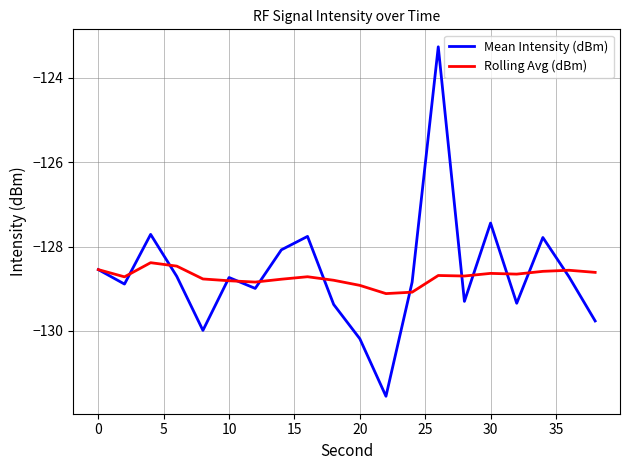

Rank the series by their maximum value, from highest to lowest.

Mean Intensity (dBm), Rolling Avg (dBm)